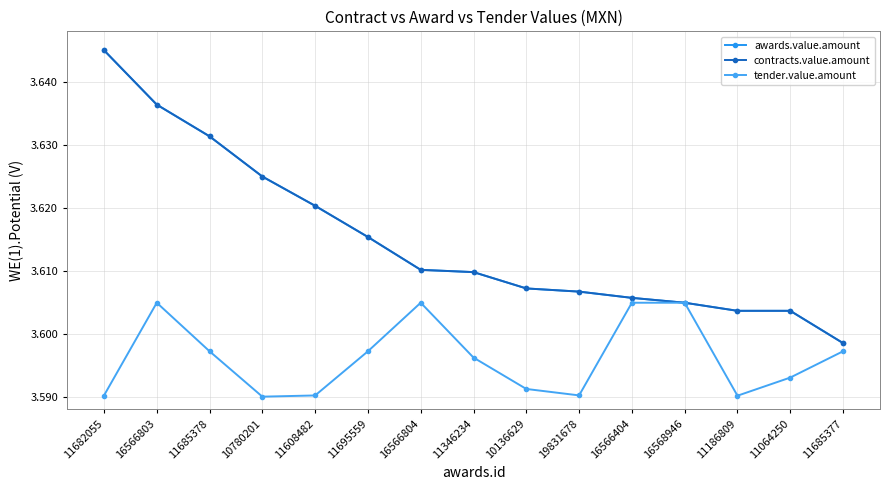

What is the highest value of the contracts.value.amount series?

3.6